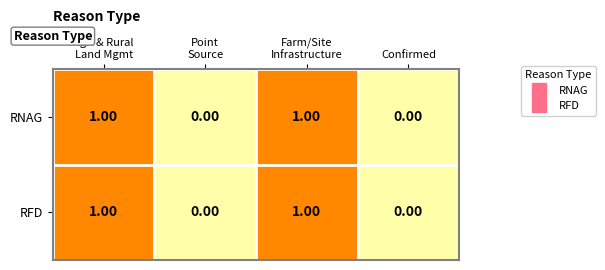

Reading left to right, transcribe all the data shown in this chart.

RNAG: Agri & Rural
Land Mgmt=1.0	Point
Source=0.0	Farm/Site
Infrastructure=1.0	Confirmed=0.0
RFD: Agri & Rural
Land Mgmt=1.0	Point
Source=0.0	Farm/Site
Infrastructure=1.0	Confirmed=0.0